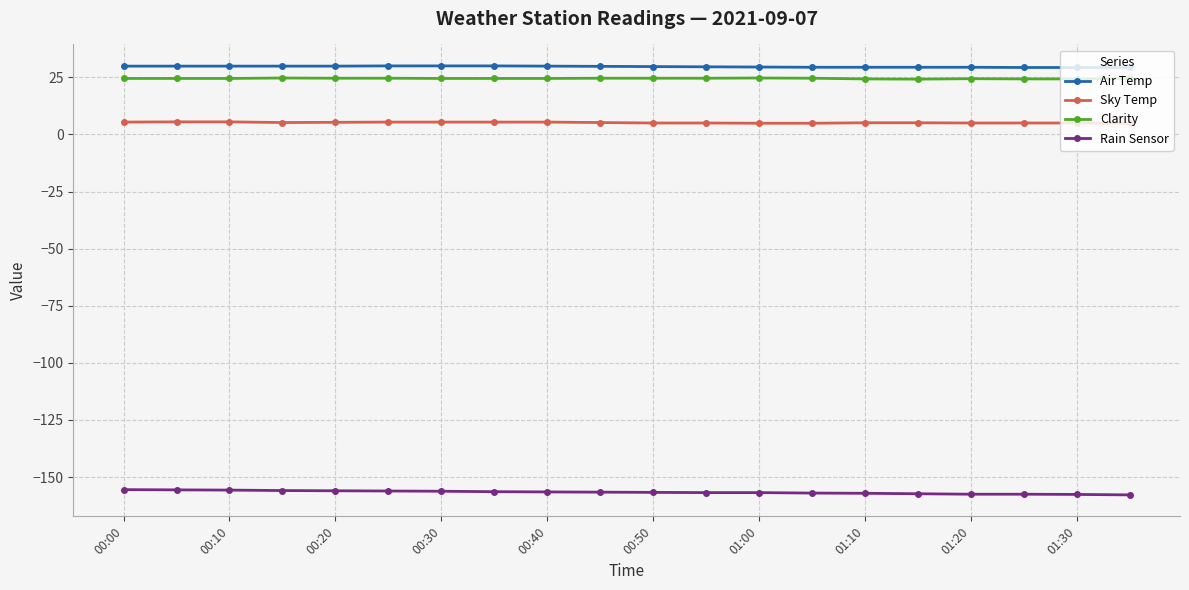

Does the chart have visible grid lines?

Yes